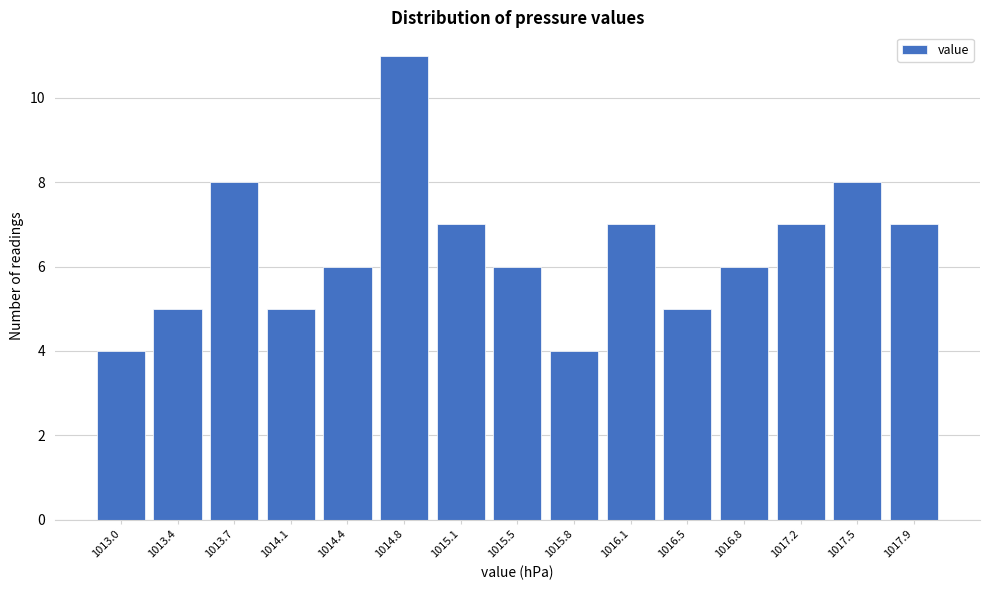

Reading right to left, list all the values displayed in this chart.

1017.9=7	1017.5=8	1017.2=7	1016.8=6	1016.5=5	1016.1=7	1015.8=4	1015.5=6	1015.1=7	1014.8=11	1014.4=6	1014.1=5	1013.7=8	1013.4=5	1013.0=4